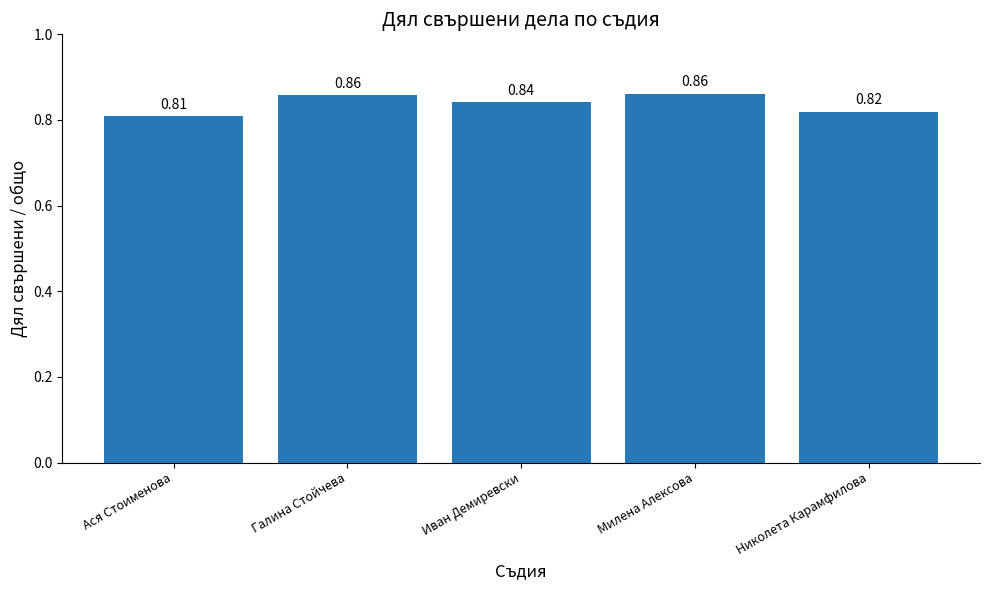

Where is the data nearest to the value 0?

Ася Стоименова